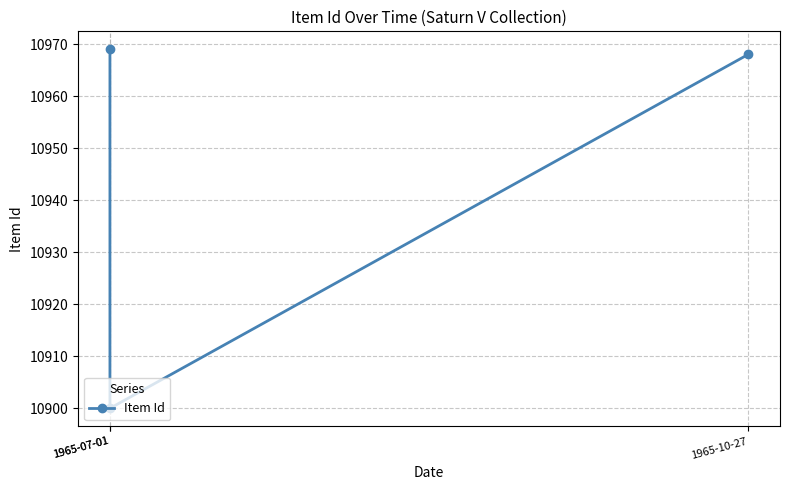

Count the number of categories in the chart.

3